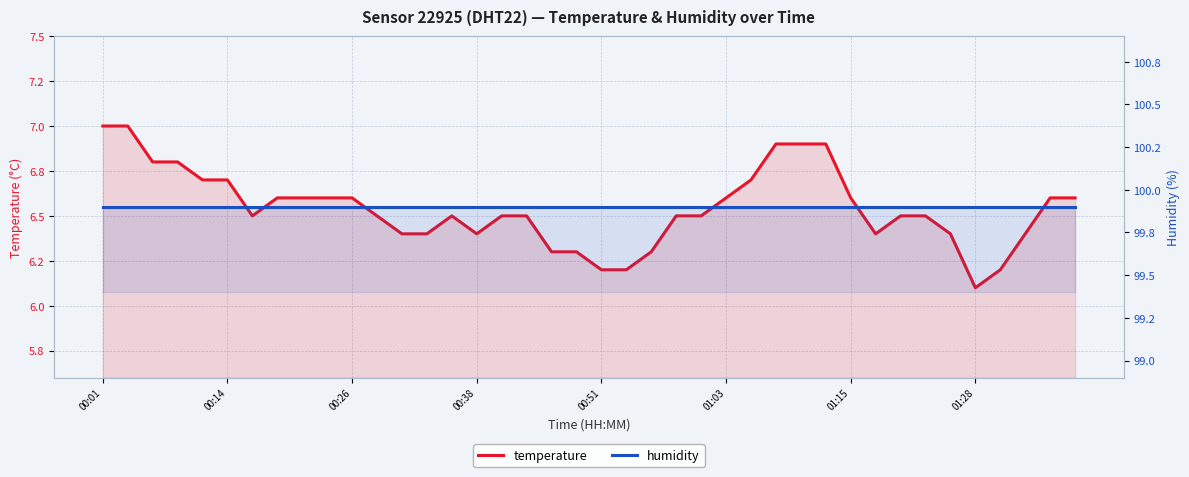

What is the difference between the second highest and second lowest values in the temperature series?

0.8